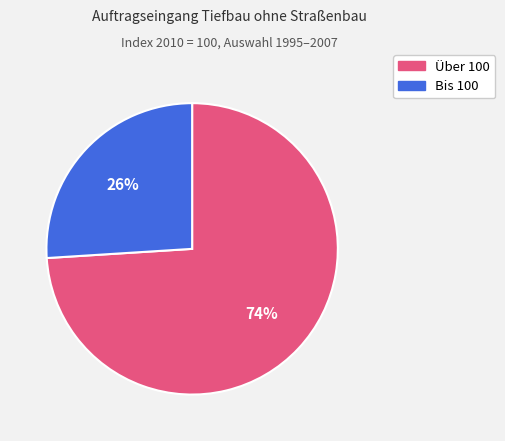

Does any single category account for the majority?

Yes